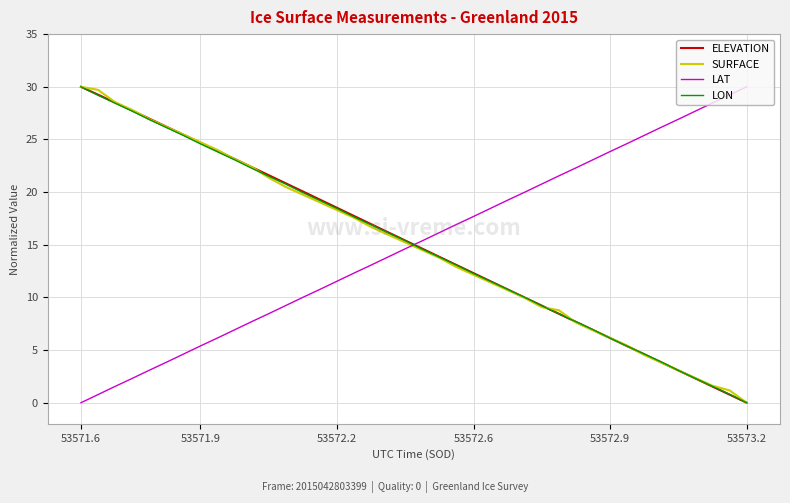

List the series in order of their overall mean, lowest first.

SURFACE, LON, LAT, ELEVATION